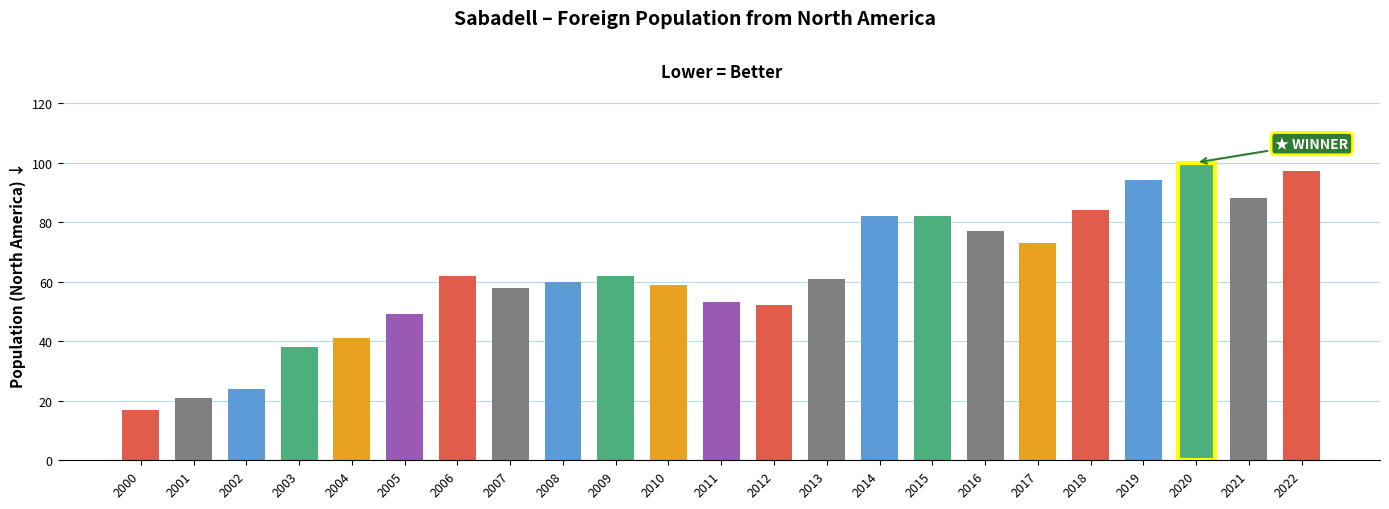

Approximately how many times larger is the value at 2013 compared to 2011?

1.2